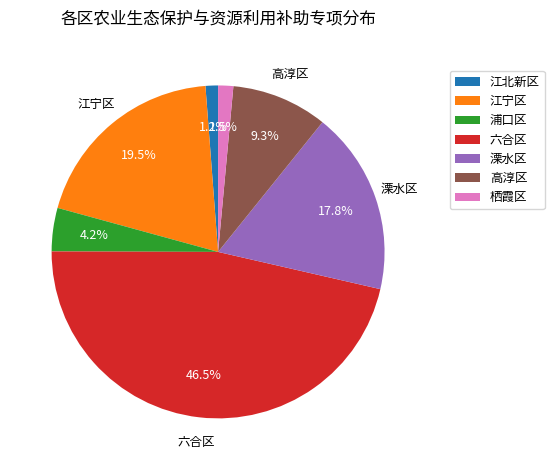

Is 江宁区 the majority of the pie?

No